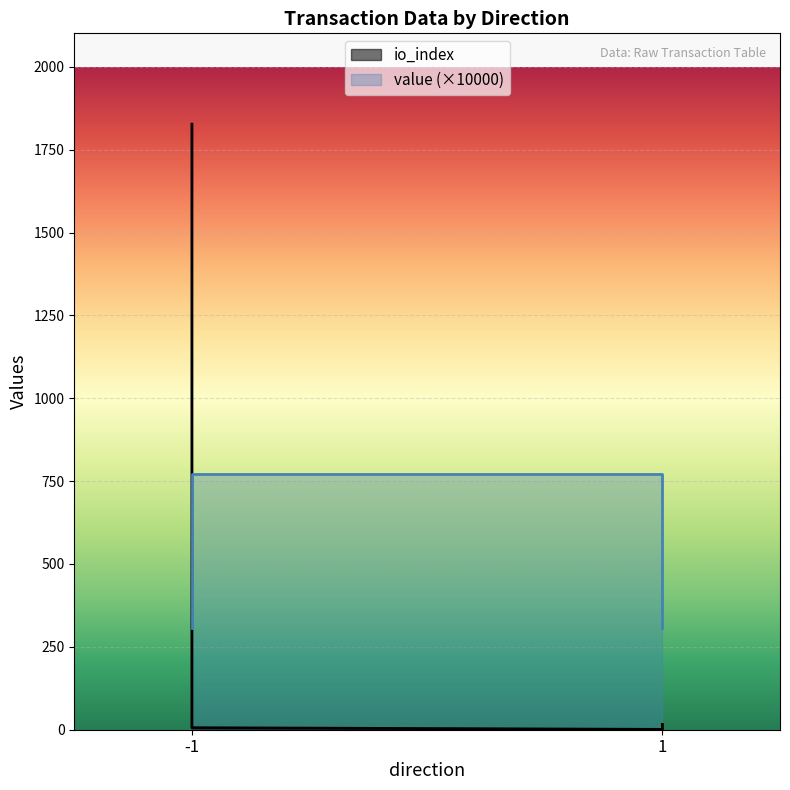

True or false: value has a value of 305.9 at 1.

True